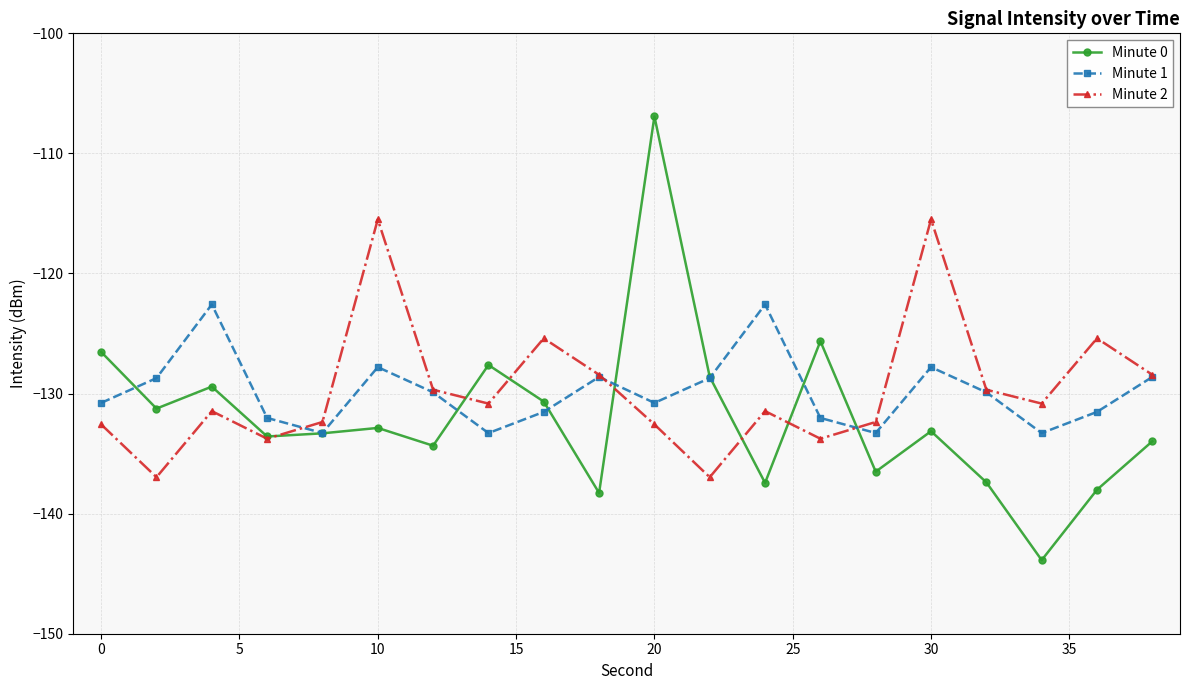

What is the value of the Minute 1 point at the 8th from the left?

-133.3